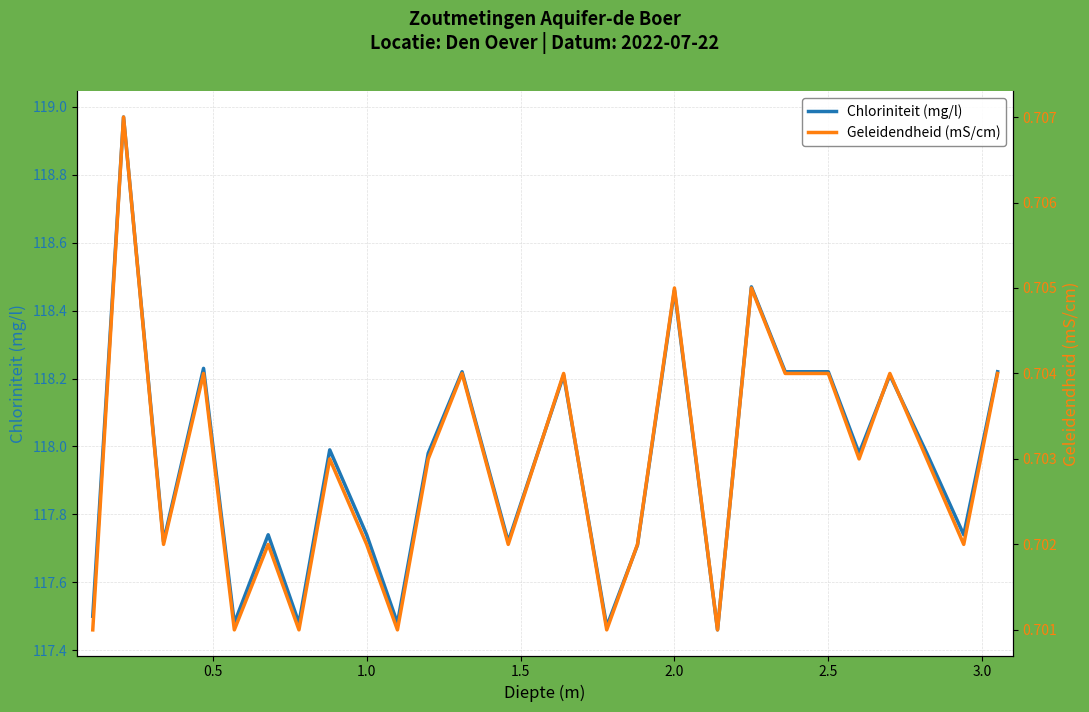

How many lines are shown in the chart?

2